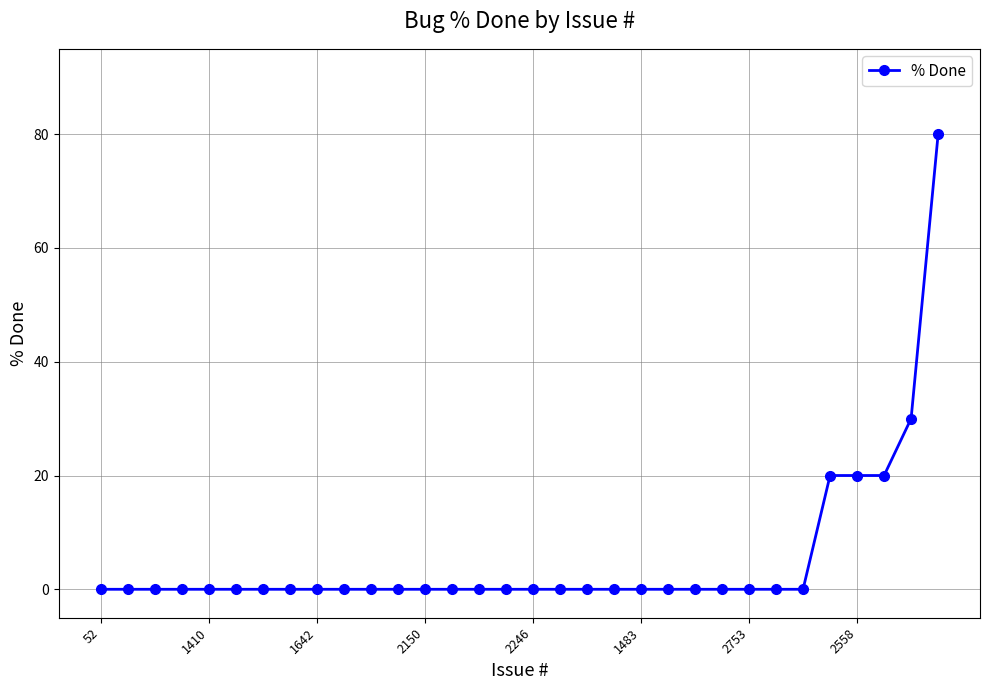

What is the greatest value displayed?

80